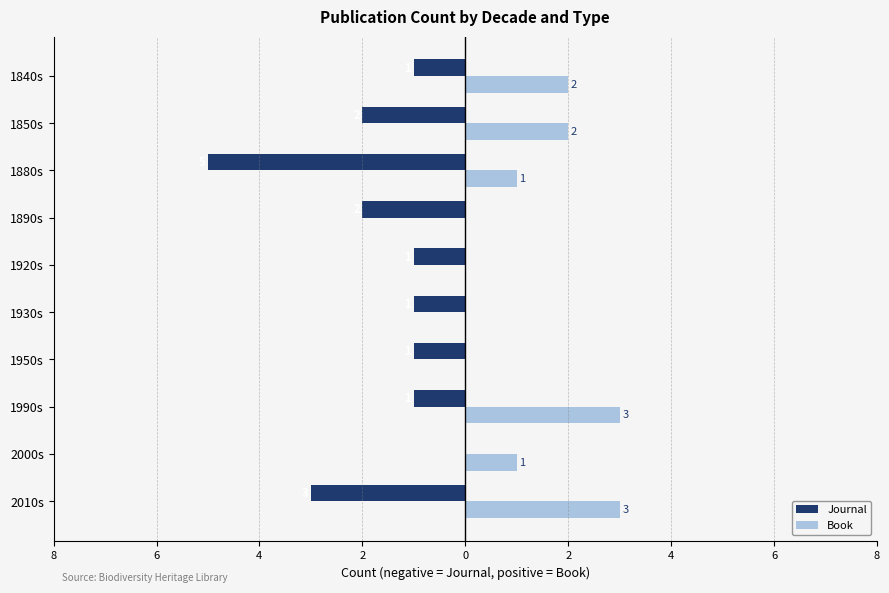

Which series has the widest spread of values?

Journal